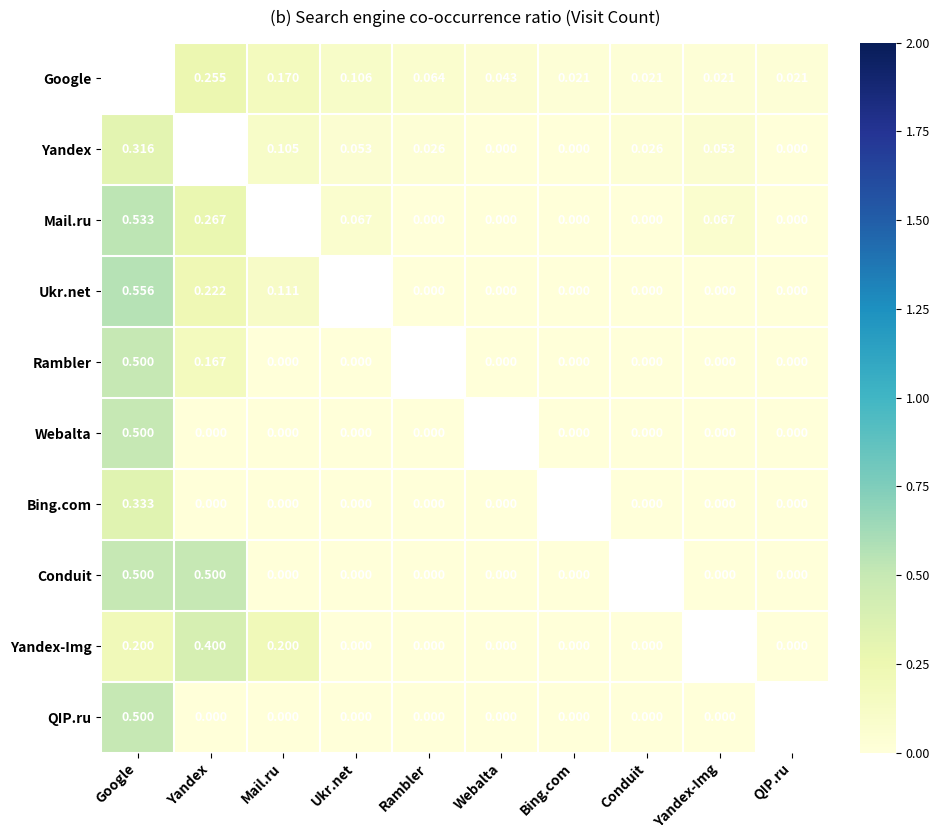

Where is Conduit nearest to the value 0?

Mail.ru